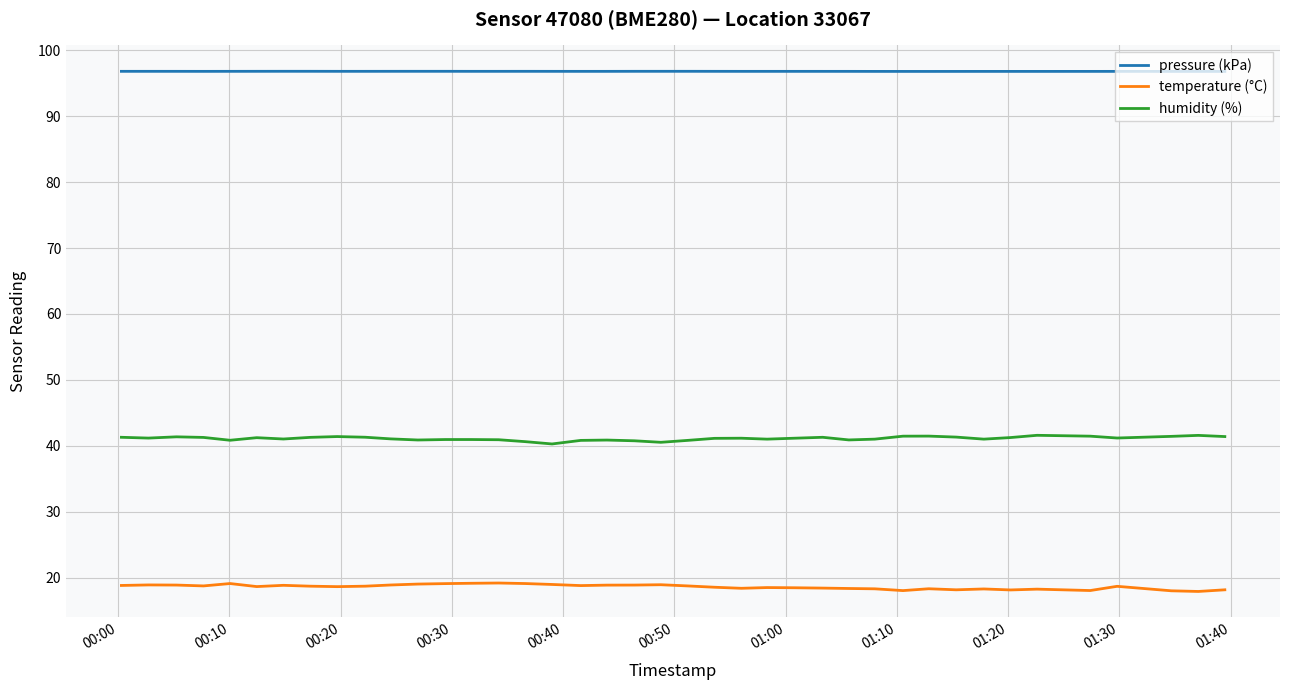

True or false: pressure (kPa) and humidity (%) cross at least once.

False